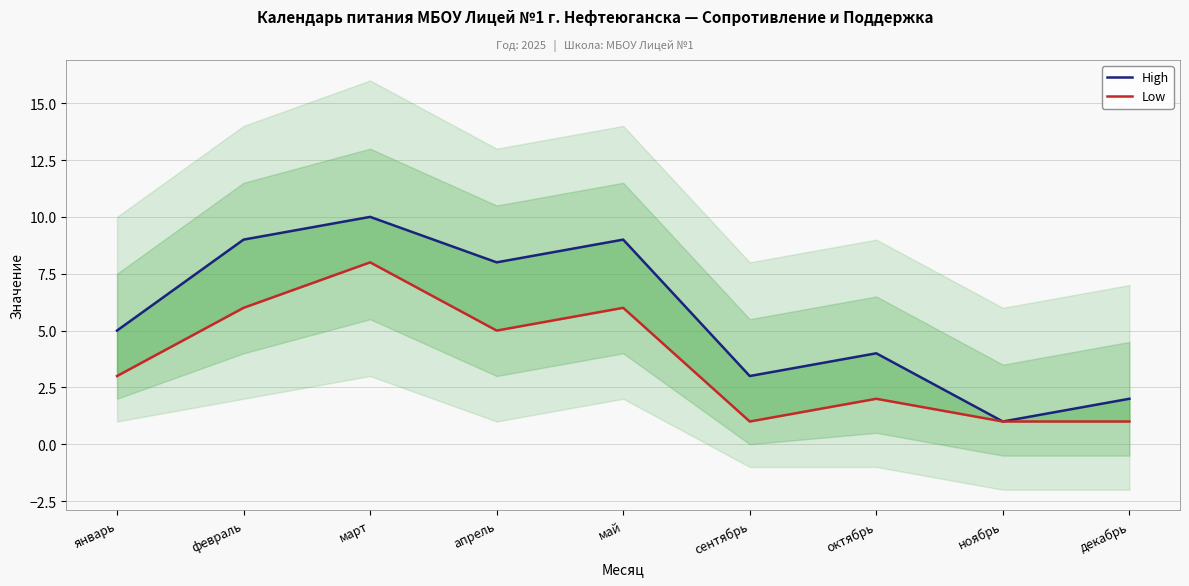

True or false: High has a value of 16 at март.

False